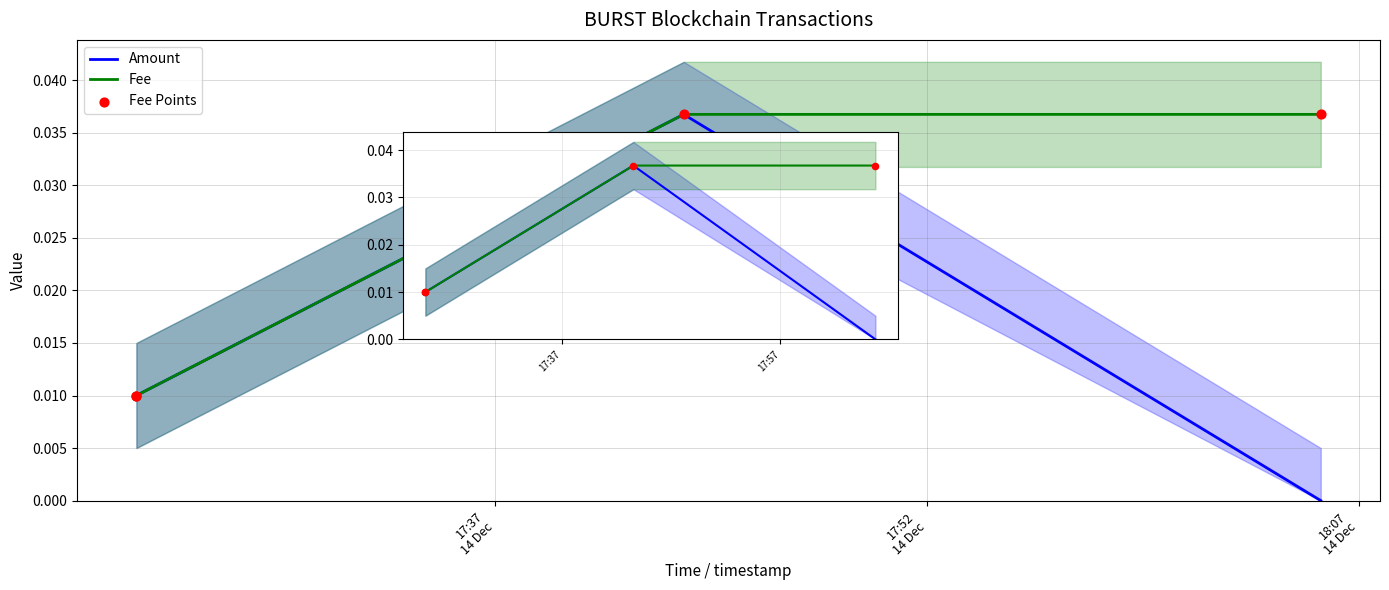

What are all the series names shown in the legend?

Amount, Fee, Fee Points